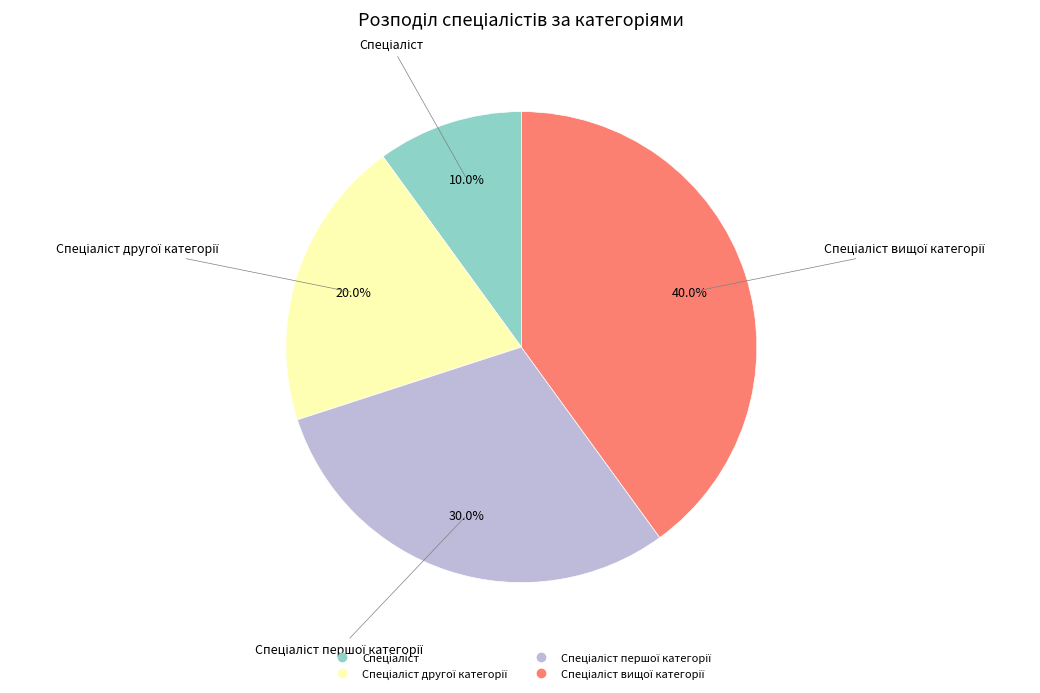

Is there a majority slice in this chart?

No